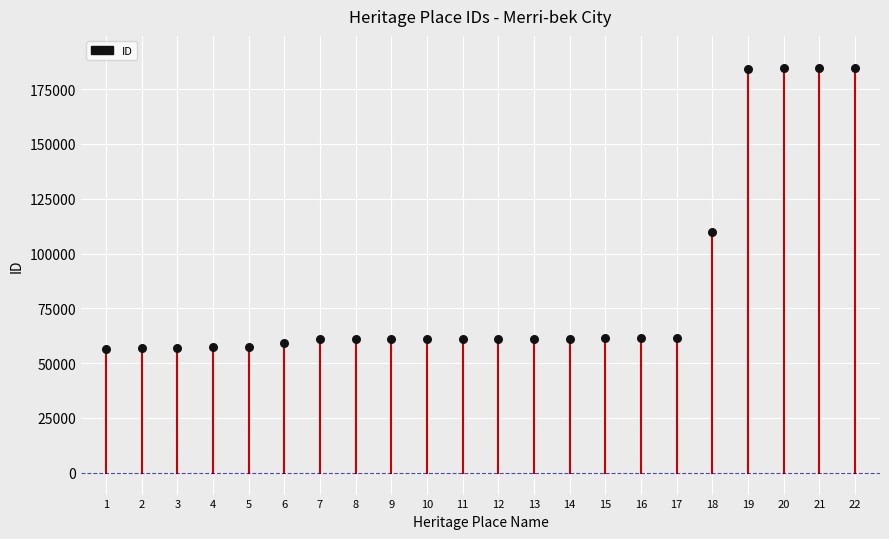

What is the range of X values (max minus min)?

21